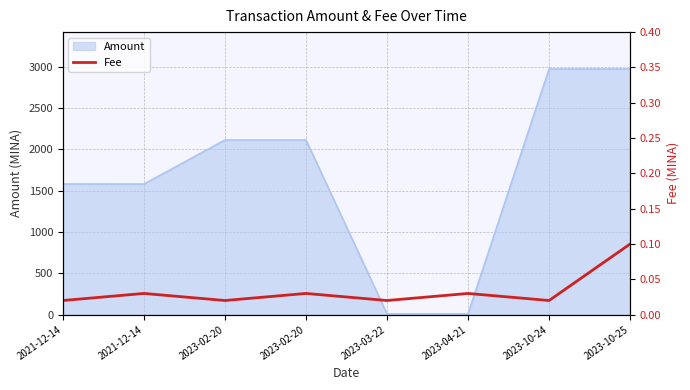

Where is the first local minimum?

2023-02-20